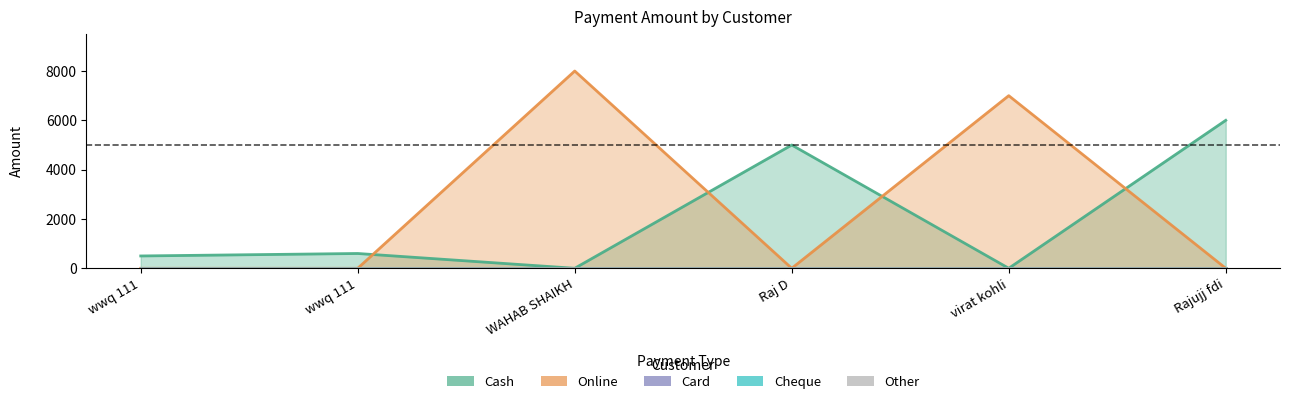

How many distinct data groups are displayed?

5